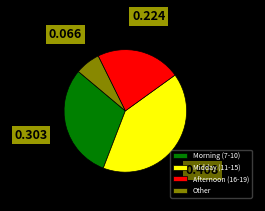

Does Afternoon (16-19) represent more than half of the total?

No